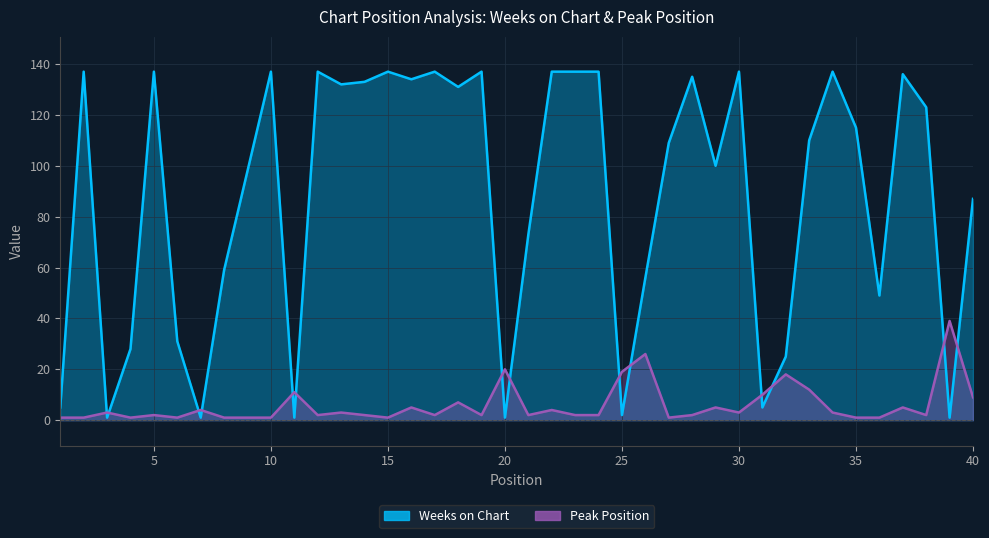

Reading right to left, list all the values displayed in this chart.

Weeks on Chart: 87	1	123	136	49	115	137	110	25	5	137	100	135	109	56	2	137	137	137	73	1	137	131	137	134	137	133	132	137	1	137	98	59	1	31	137	28	1	137	5
Peak Position: 9	39	2	5	1	1	3	12	18	10	3	5	2	1	26	19	2	2	4	2	20	2	7	2	5	1	2	3	2	11	1	1	1	4	1	2	1	3	1	1